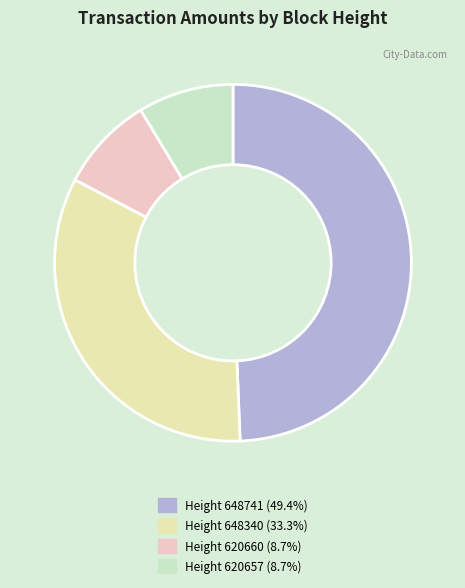

Is there a majority slice in this chart?

No